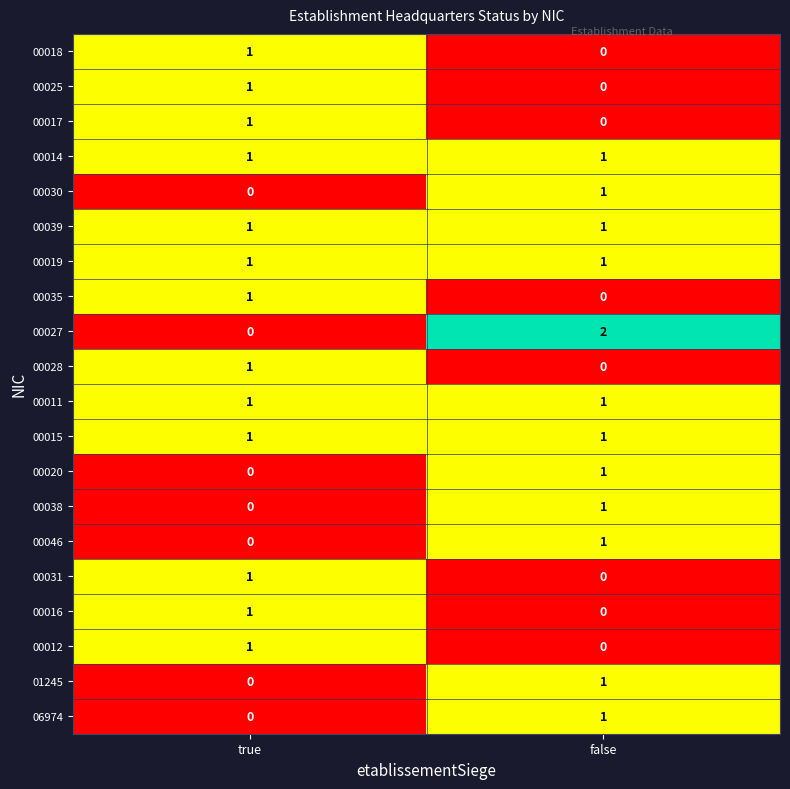

Is the value of 00011 at true greater than the value of 00025 at false?

Yes